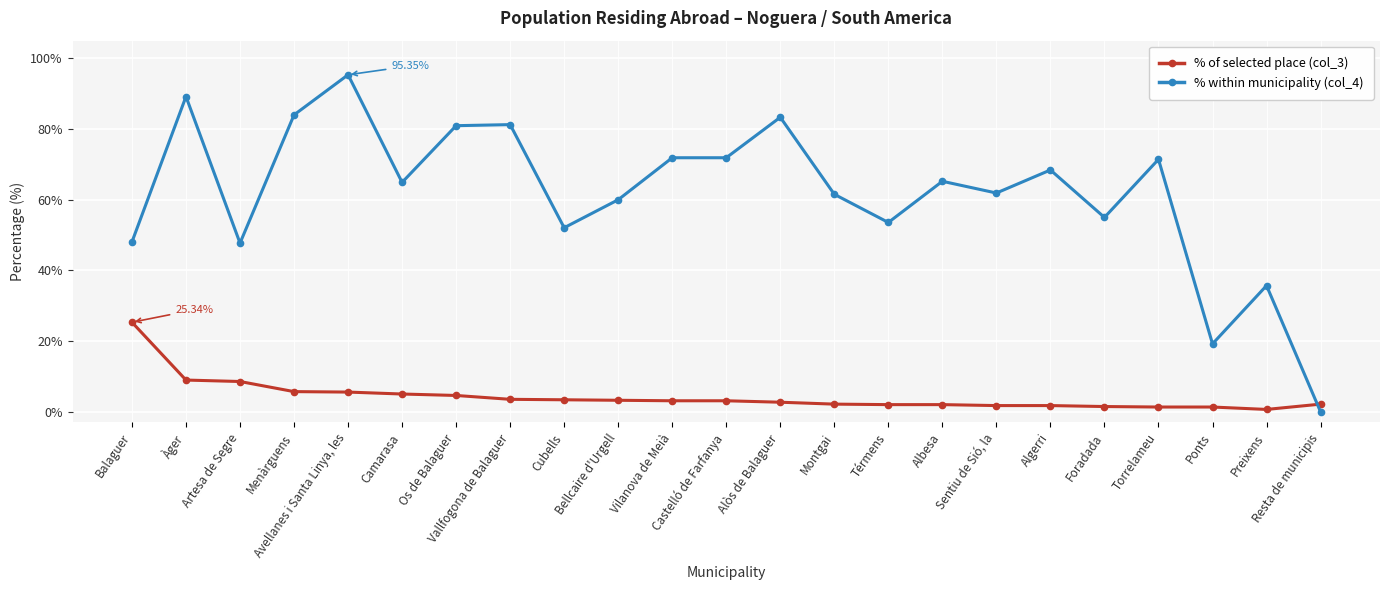

What position from the left is Àger?

2